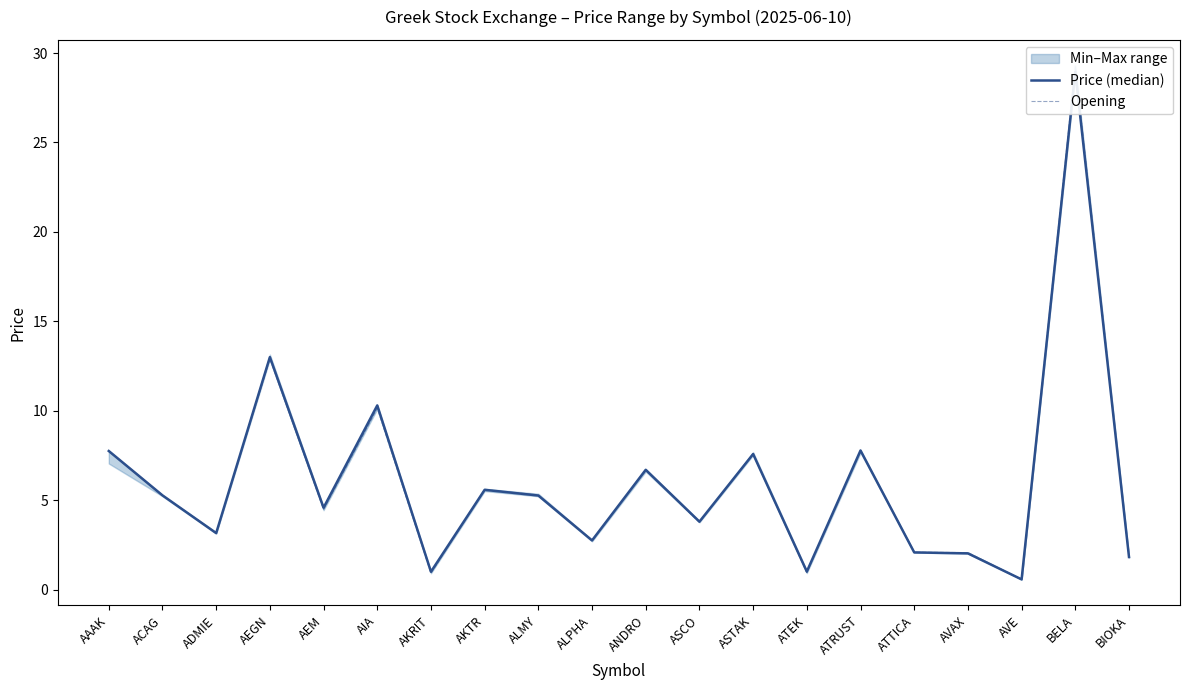

The Price (median) series shows 10.3 at AIA. True or false?

True